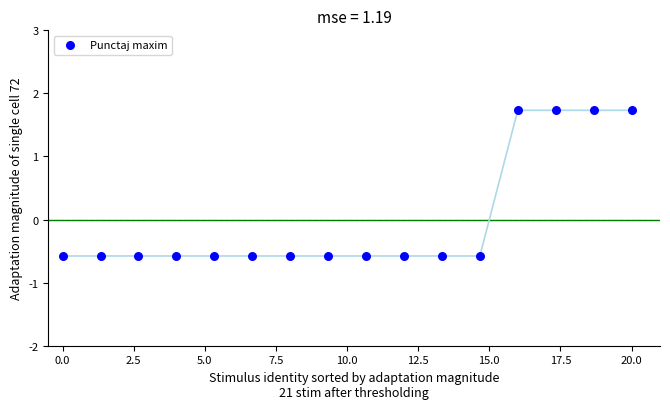

What is the range of X values (max minus min)?

20.0